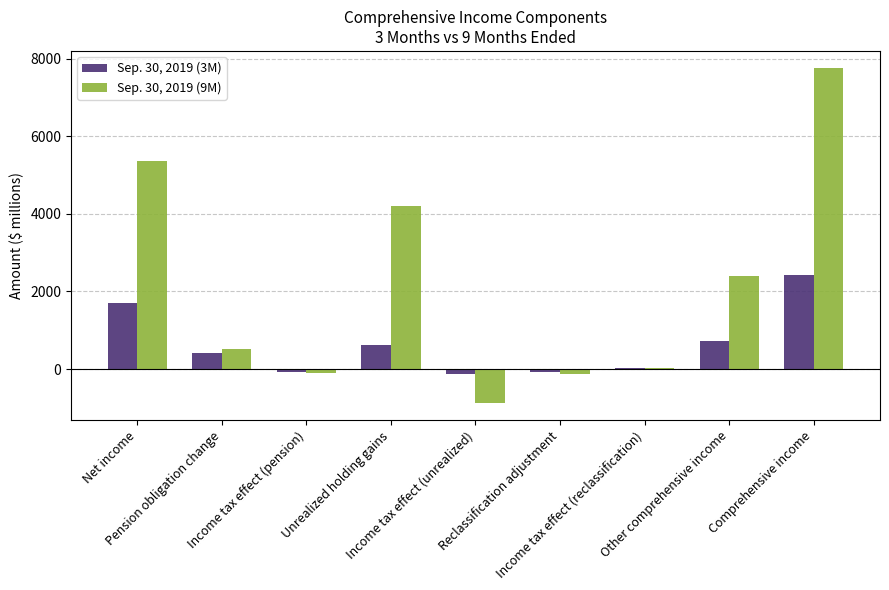

What is the maximum value shown in the chart?

7763